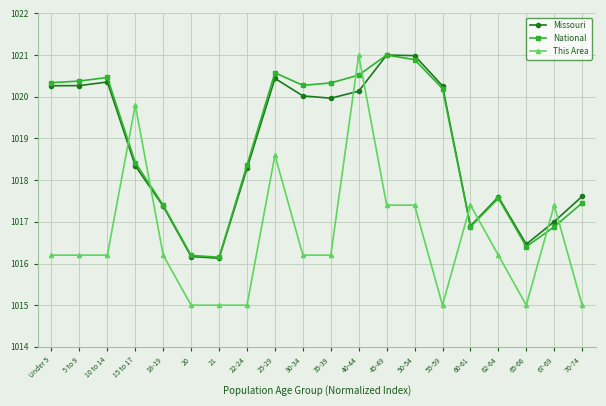

True or false: Missouri has a value of 1552.0 at 25-29.

False